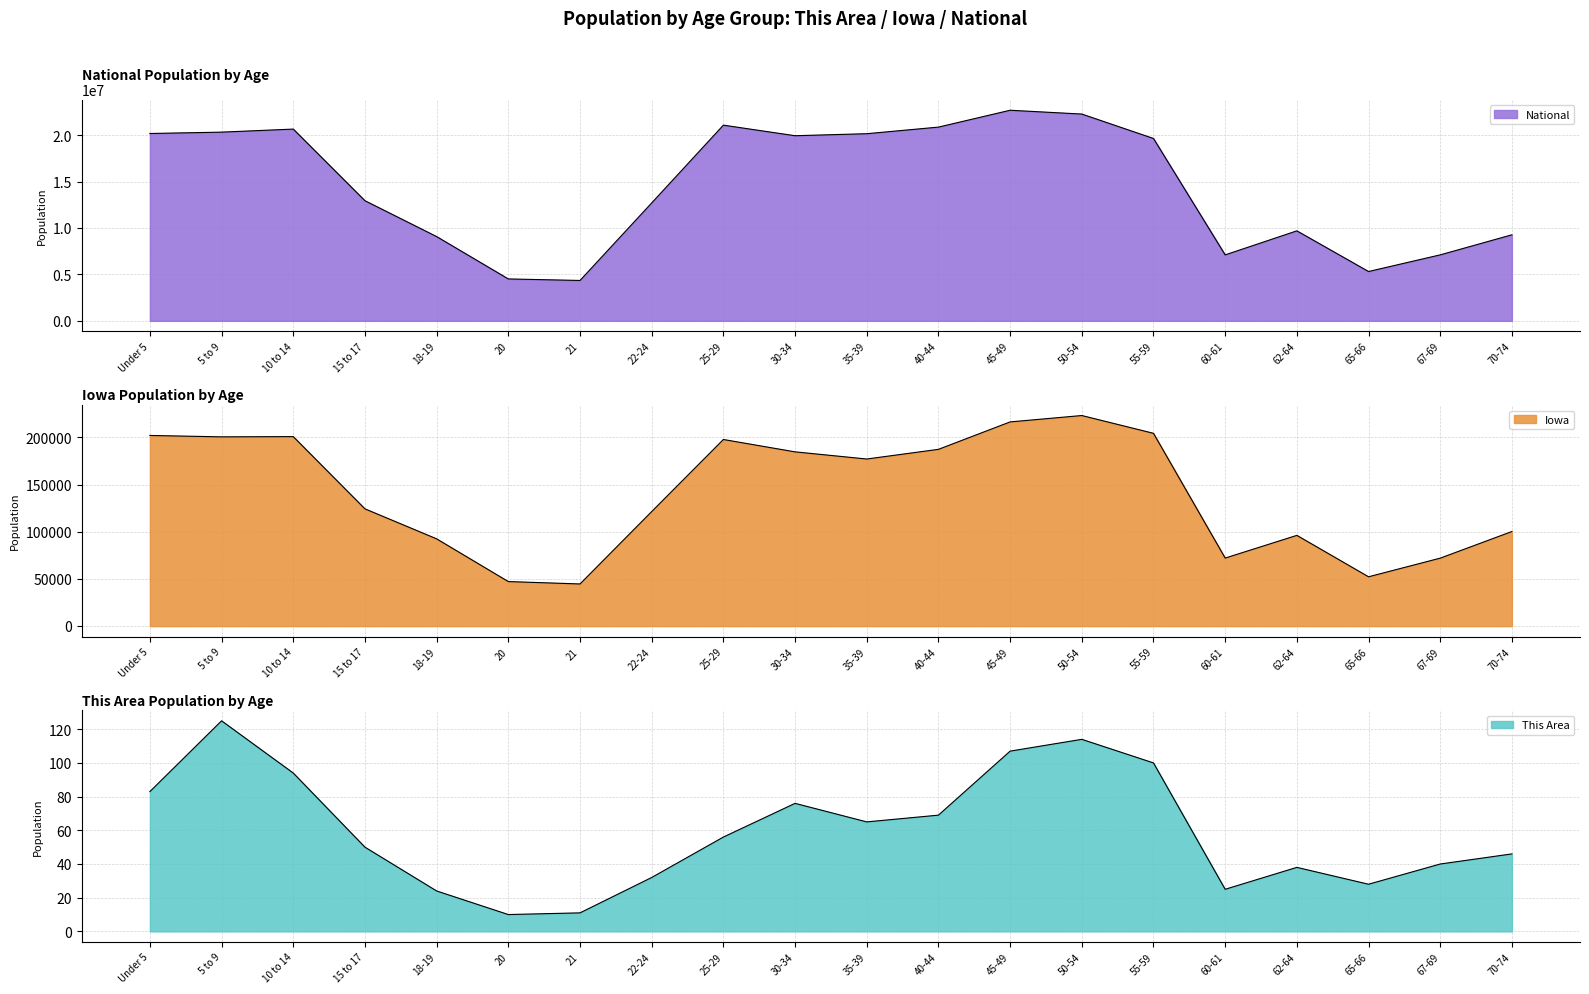

Which series has the largest total across all categories?

National